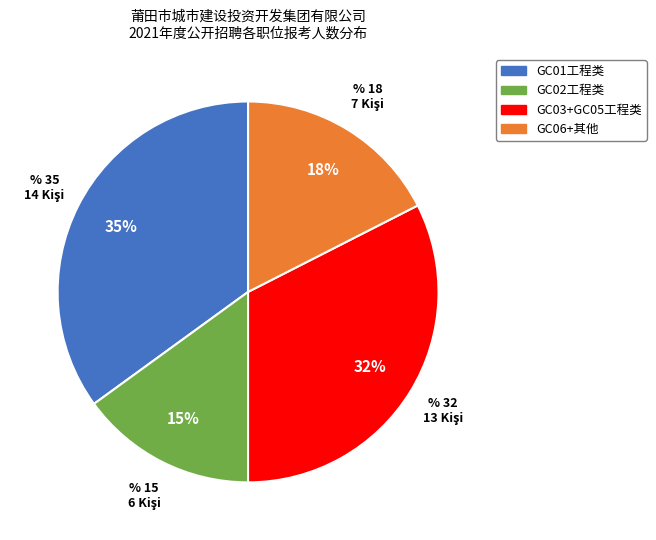

Is there a majority slice in this chart?

No